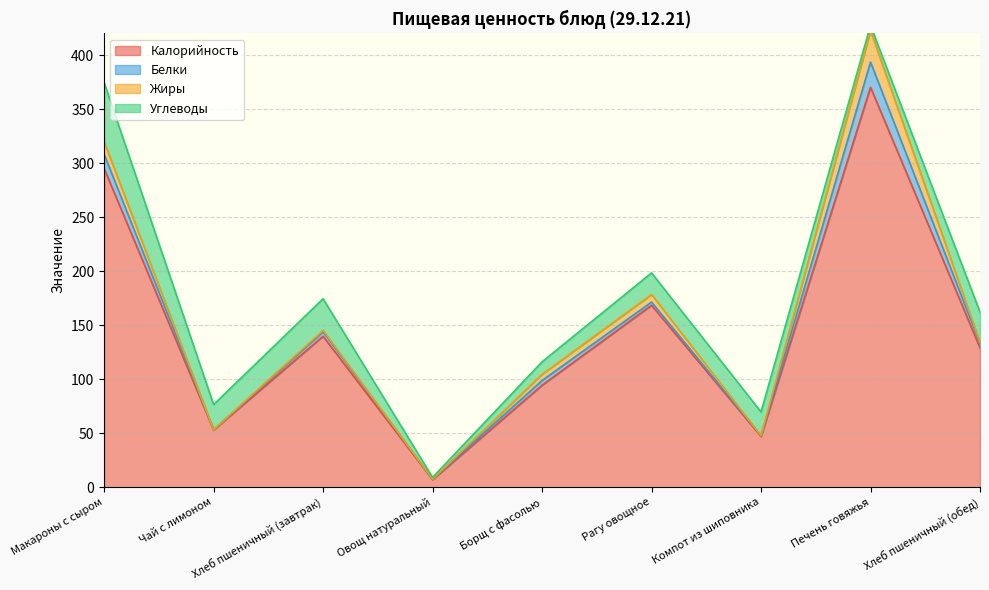

Reading right to left, list all the values displayed in this chart.

Калорийность: Хлеб пшеничный (обед)=129.0	Печень говяжья=370.2	Компот из шиповника=47.0	Рагу овощное=168.4	Борщ с фасолью=94.4	Овощ натуральный=7.0	Хлеб пшеничный (завтрак)=139.7	Чай с лимоном=53.0	Макароны с сыром=295.0
Белки: Хлеб пшеничный (обед)=4.0	Печень говяжья=23.3	Компот из шиповника=0.7	Рагу овощное=3.0	Борщ с фасолью=4.4	Овощ натуральный=0.4	Хлеб пшеничный (завтрак)=4.2	Чай с лимоном=0.2	Макароны с сыром=13.2
Жиры: Хлеб пшеничный (обед)=1.1	Печень говяжья=29.0	Компот из шиповника=0.0	Рагу овощное=7.0	Борщ с фасолью=5.7	Овощ натуральный=0.1	Хлеб пшеничный (завтрак)=1.3	Чай с лимоном=0.0	Макароны с сыром=11.6
Углеводы: Хлеб пшеничный (обед)=28.0	Печень говяжья=5.0	Компот из шиповника=22.0	Рагу овощное=20.0	Борщ с фасолью=11.6	Овощ натуральный=1.6	Хлеб пшеничный (завтрак)=29.3	Чай с лимоном=23.3	Макароны с сыром=54.9